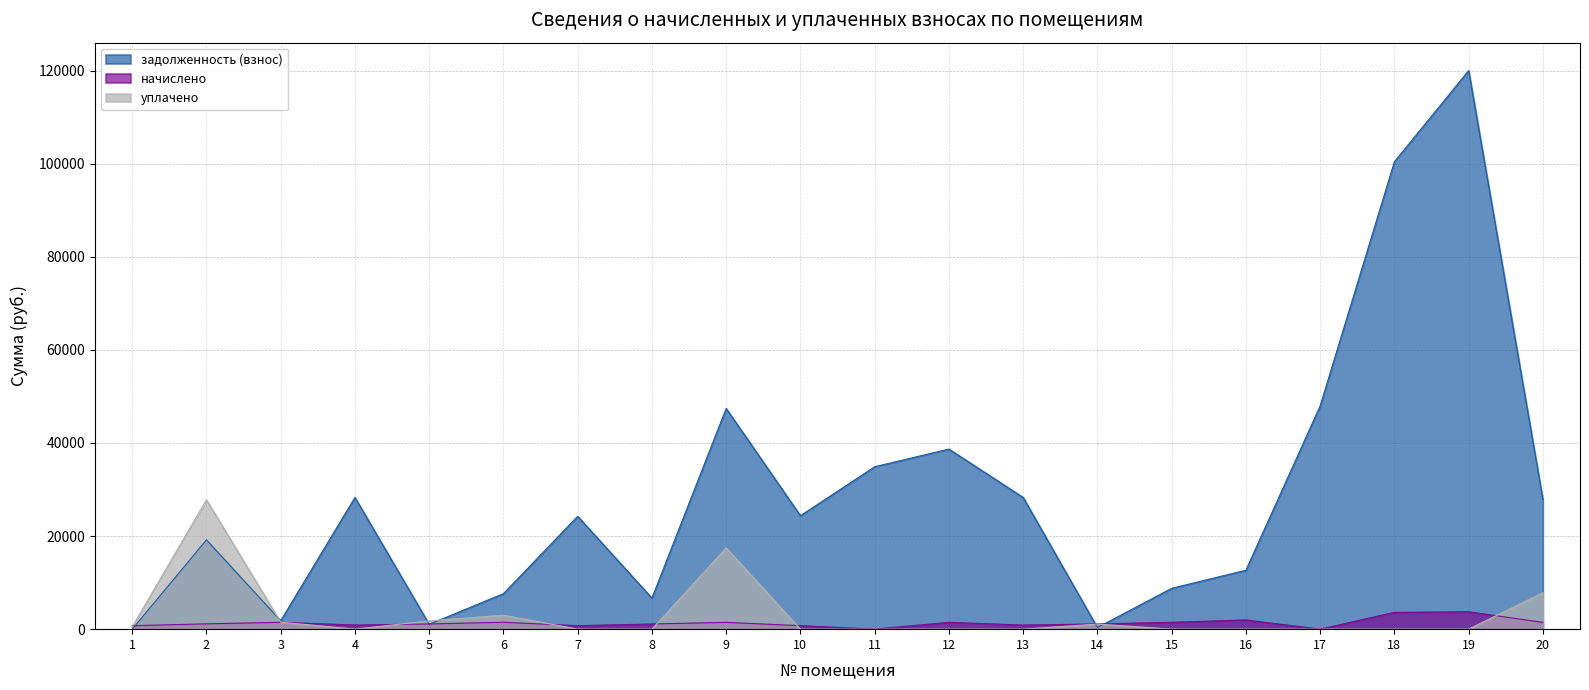

Between 17 and 19, which series saw the biggest shift?

задолженность (взнос)